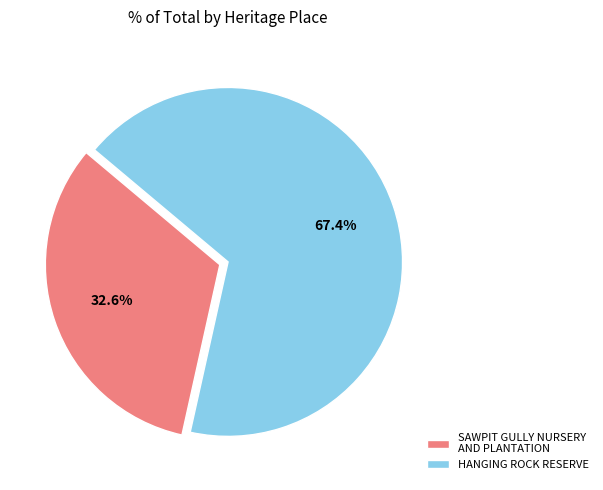

Does HANGING ROCK RESERVE represent more than half of the total?

Yes